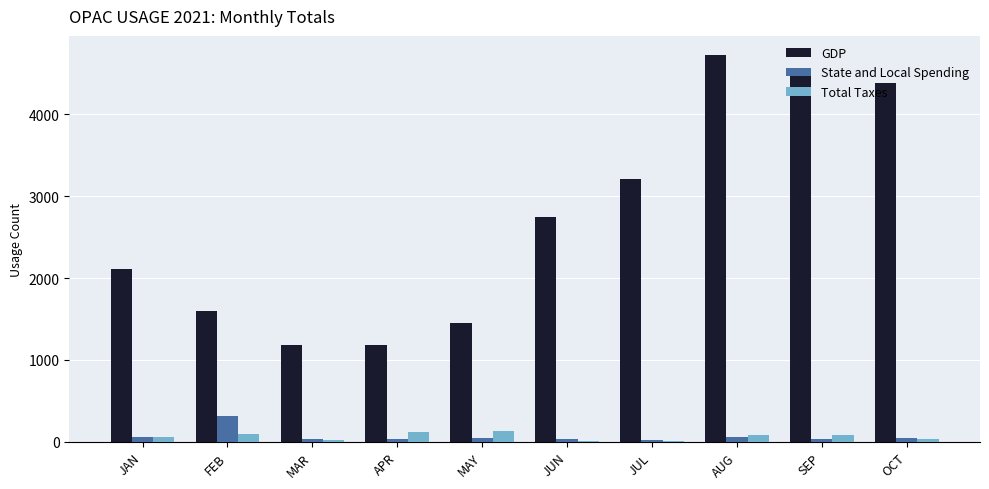

What is the sum of the GDP values at AUG and SEP?

9268